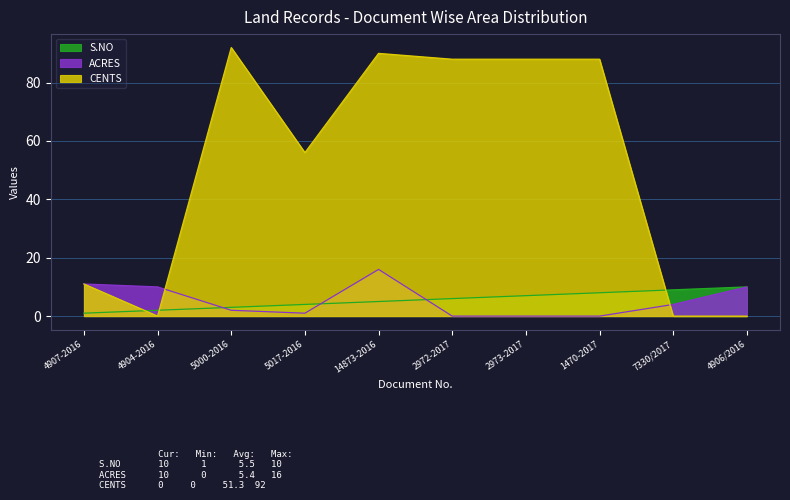

Is it true that S.NO equals 7 at 2973-2017?

True